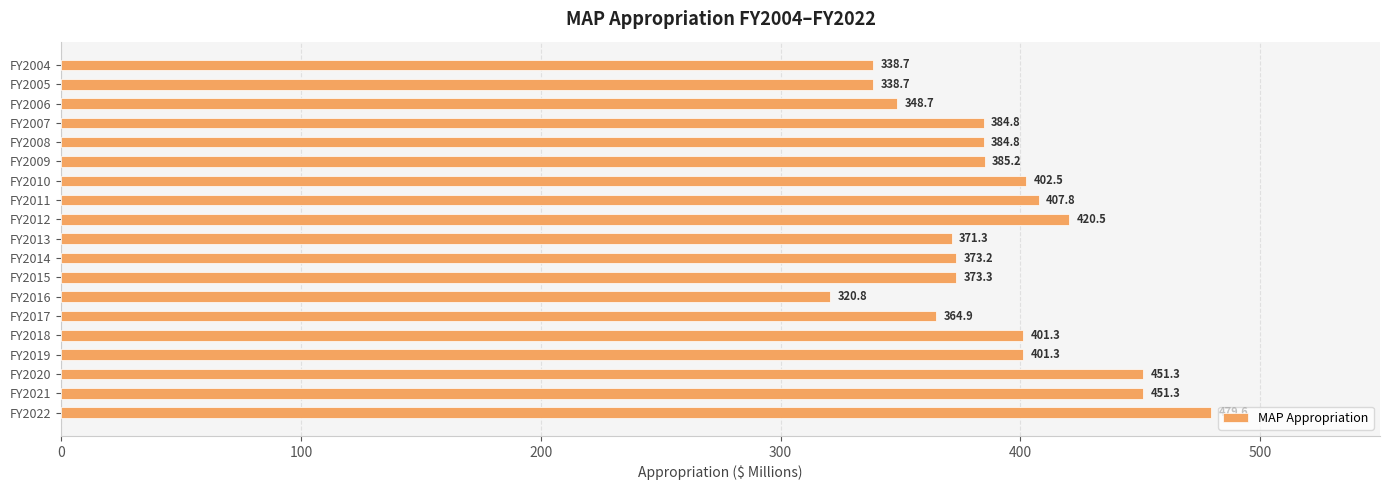

Which category has the lowest value across all series?

FY2016